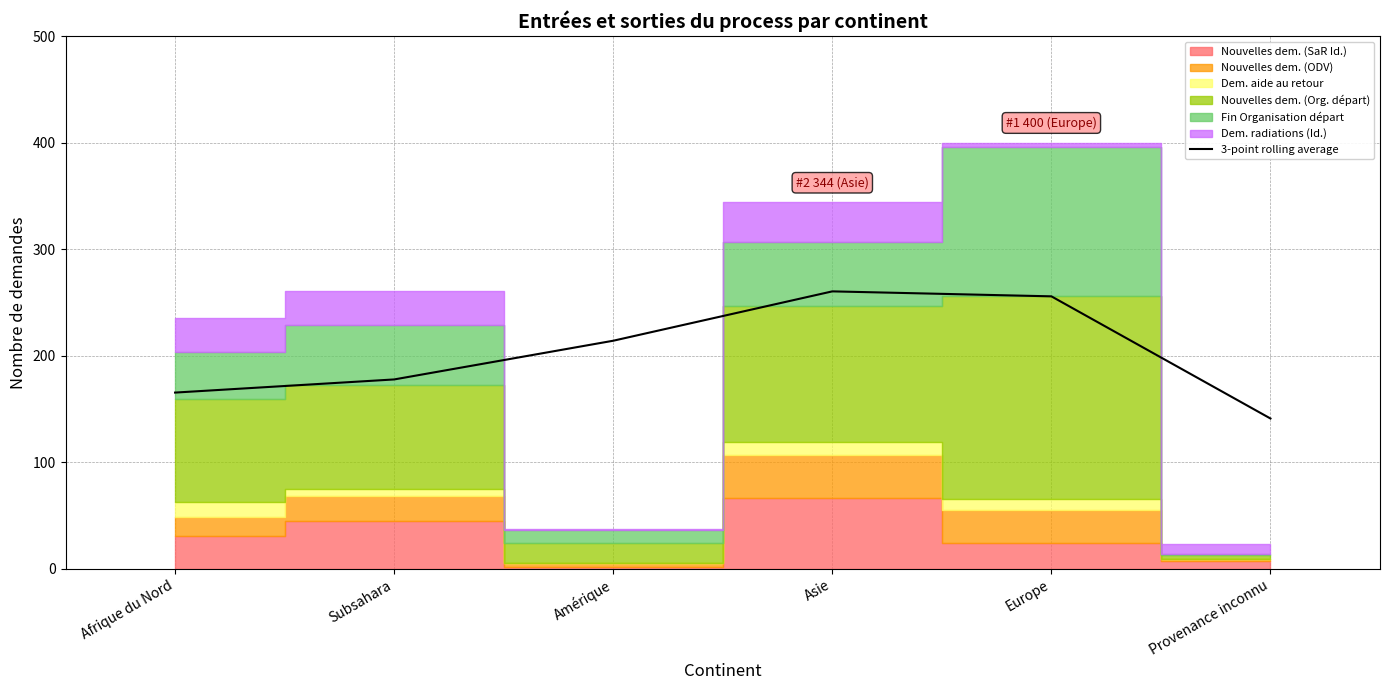

What position from the right is Provenance inconnu?

1